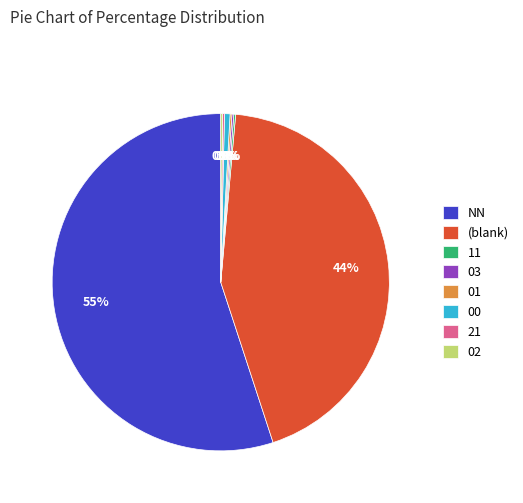

Which has a higher value, (blank) or 00?

(blank)